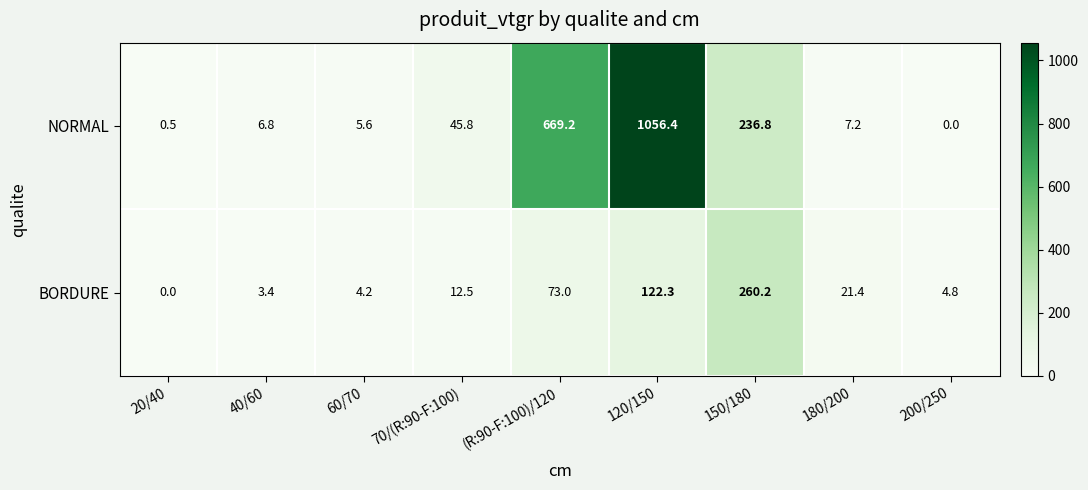

Reading left to right, transcribe all the data shown in this chart.

NORMAL: 0.5	6.8	5.6	45.8	669.2	1056.4	236.8	7.2	0.0
BORDURE: 0.0	3.4	4.2	12.5	73.0	122.3	260.2	21.4	4.8